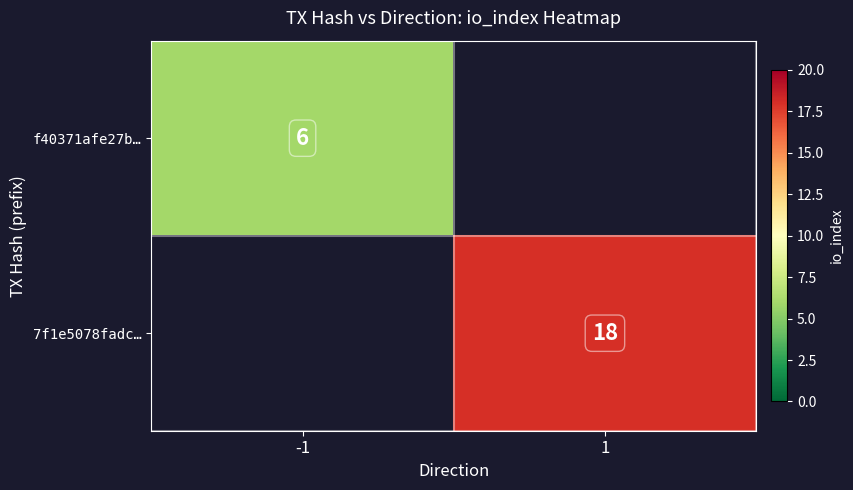

True or false: f40371afe27b… has a value of 10 at -1.

False